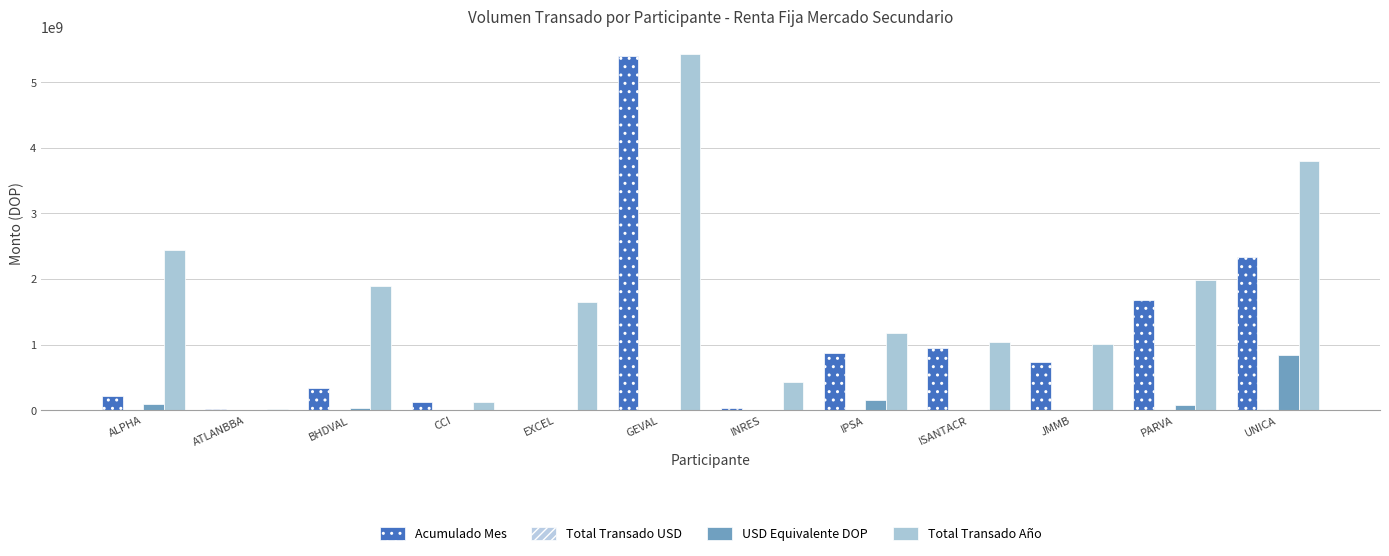

Reading right to left, extract all data points from this chart.

Acumulado Mes: UNICA=2336711085.1	PARVA=1673170851.7	JMMB=739139810.9	ISANTACR=951303659.8	IPSA=877881345.2	INRES=26587713.2	GEVAL=5401225692.1	EXCEL=5580680.0	CCI=119150126.2	BHDVAL=342608535.7	ATLANBBA=10979209.8	ALPHA=222433388.0
Total Transado USD: UNICA=17305517.8	PARVA=1560333.4	JMMB=108348.9	ISANTACR=0.0	IPSA=3324805.3	INRES=1853.0	GEVAL=0.0	EXCEL=0.0	CCI=10959.5	BHDVAL=636430.2	ATLANBBA=0.0	ALPHA=1986316.8
USD Equivalente DOP: UNICA=844033407.9	PARVA=76201032.9	JMMB=5236786.7	ISANTACR=0.0	IPSA=161128915.5	INRES=90223.5	GEVAL=0.0	EXCEL=0.0	CCI=531350.4	BHDVAL=30818580.4	ATLANBBA=0.0	ALPHA=96952649.1
Total Transado Año: UNICA=3797972050.8	PARVA=1986396975.1	JMMB=1005011547.0	ISANTACR=1043412844.8	IPSA=1170806954.8	INRES=435957379.8	GEVAL=5425438989.6	EXCEL=1656382753.1	CCI=119681476.6	BHDVAL=1893507069.9	ATLANBBA=10979209.8	ALPHA=2446490148.6